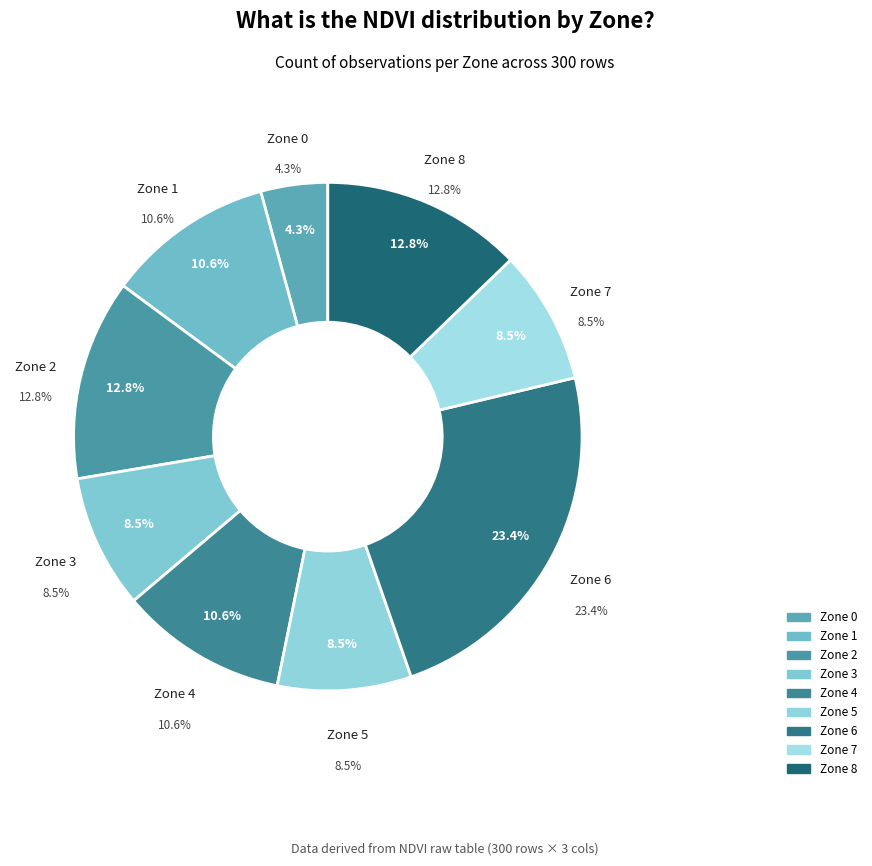

What percentage is the Zone 5 slice, to the nearest percent?

9%